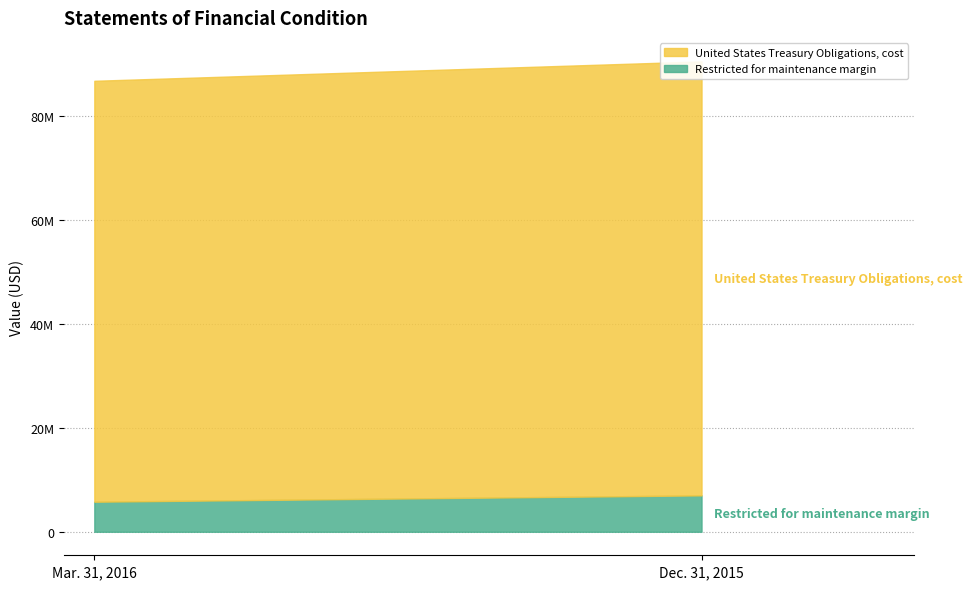

How many values in the Restricted for maintenance margin series are below 6999620?

1